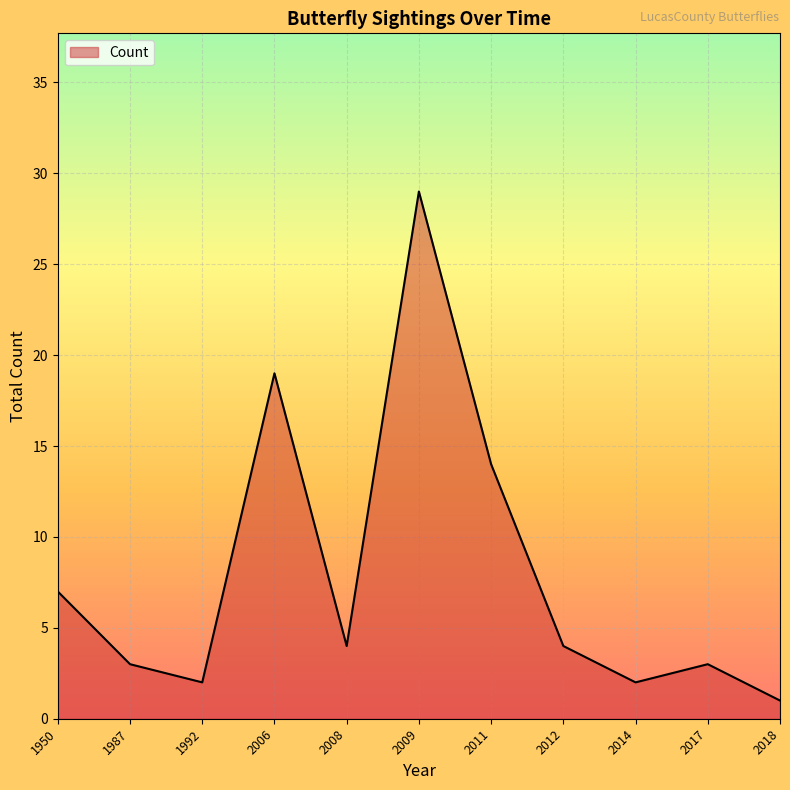

Between 1950 and 2017, which is larger?

1950